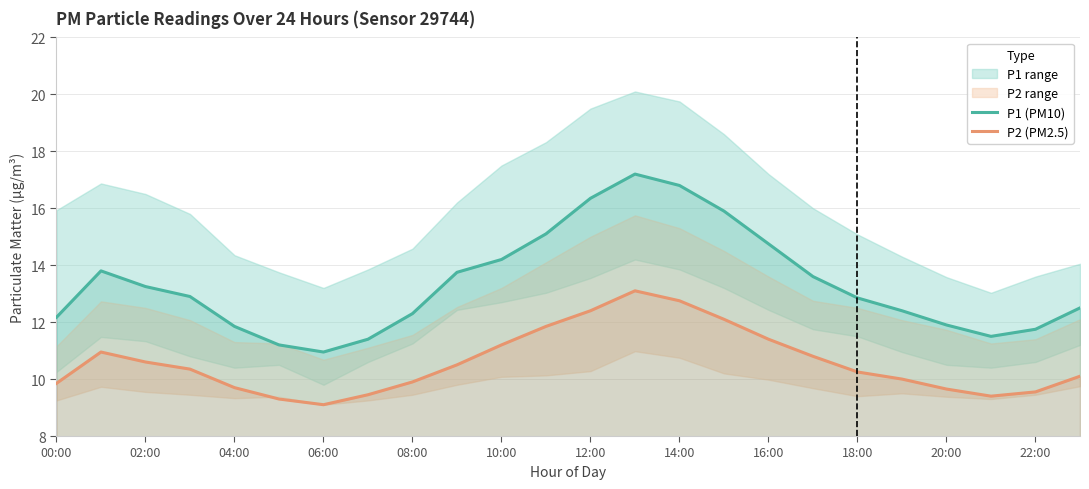

What is the lowest value of the P2 (PM2.5) series?

9.1